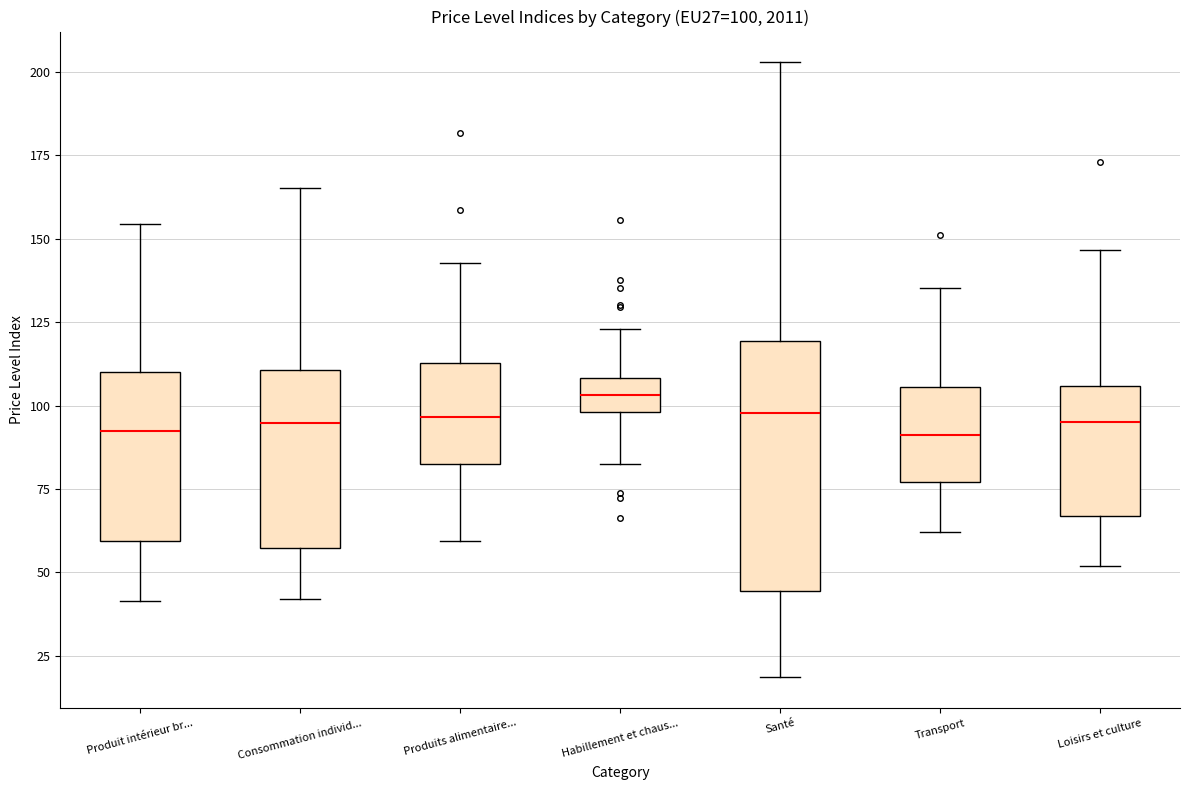

Which box is the tallest, from its lower edge to its upper edge?

Santé